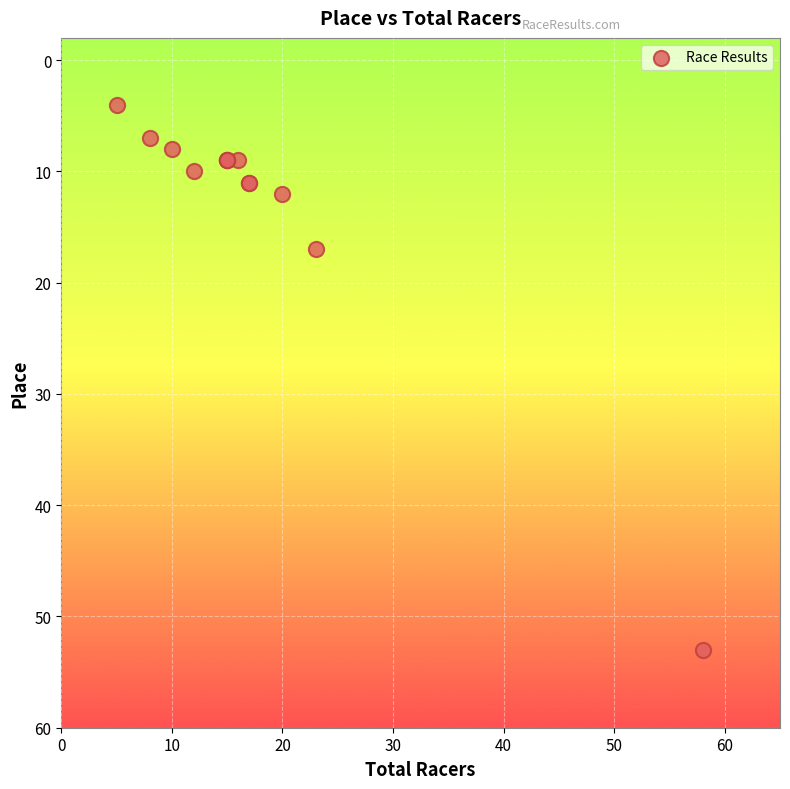

What Y value in the scatter plot is closest to 28?

17